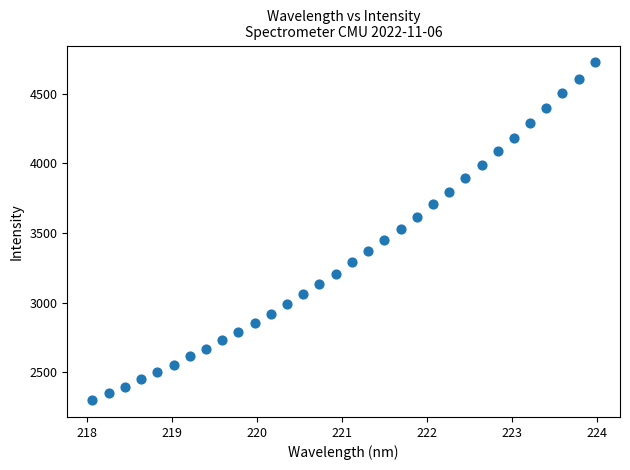

What is the range of Y values (max minus min)?

2427.1